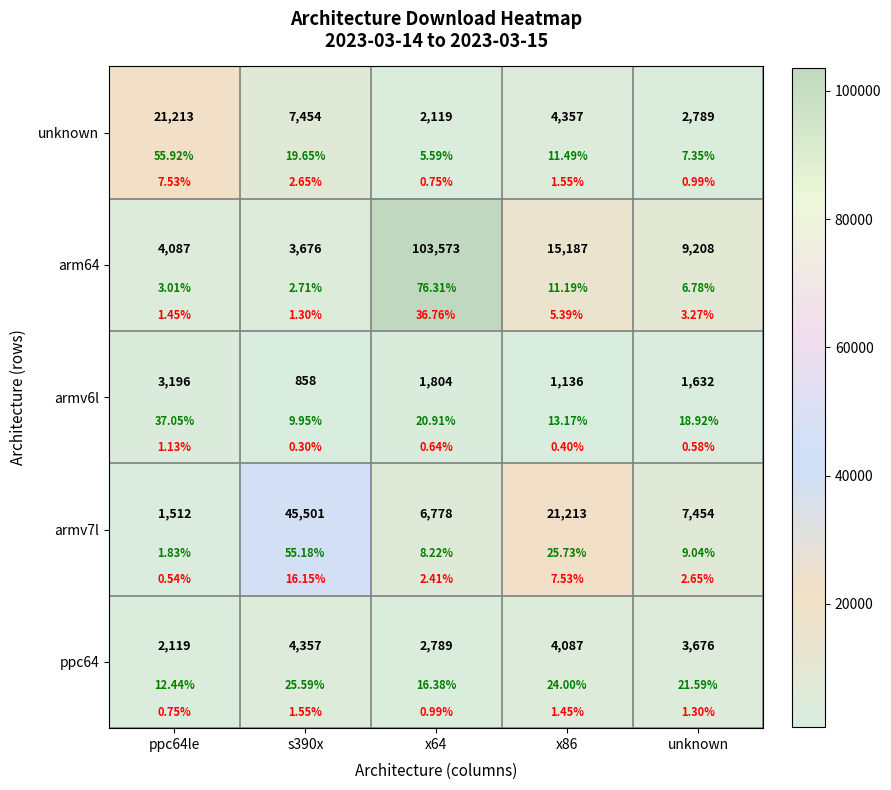

What is the average value of the armv6l series?

1725